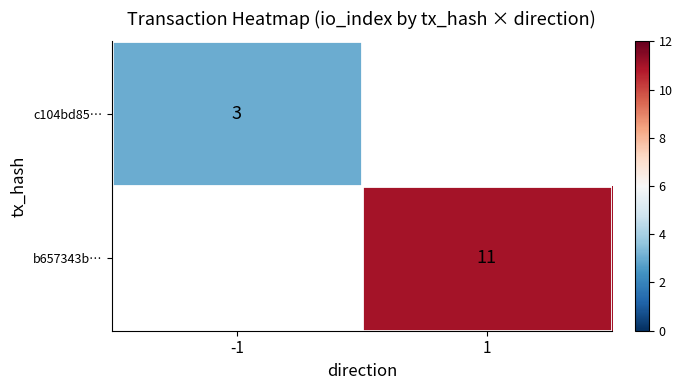

The b657343b… series shows 11 at 1. True or false?

True